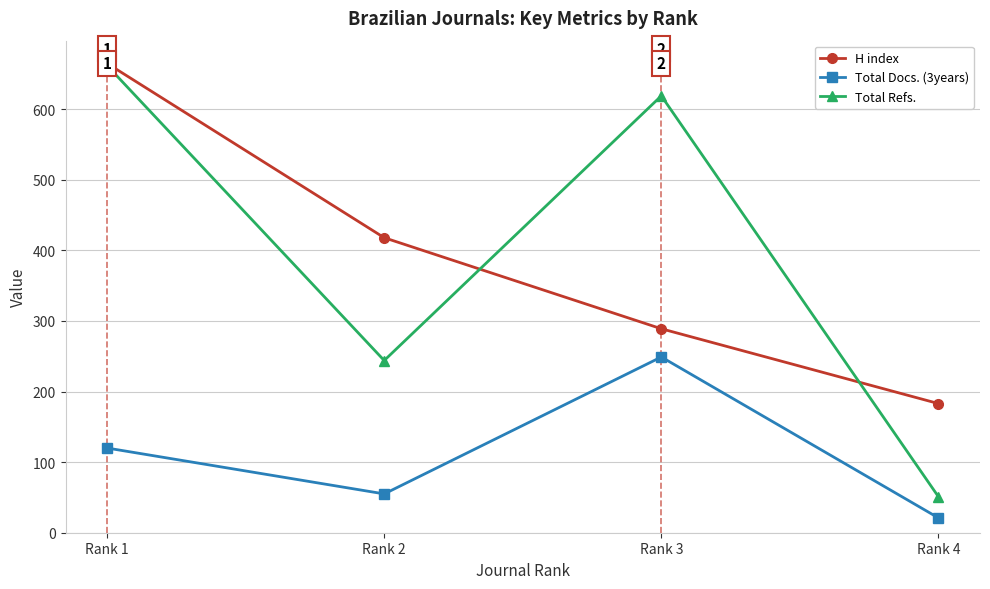

What is the spread (max minus min) of values at Rank 2?

363